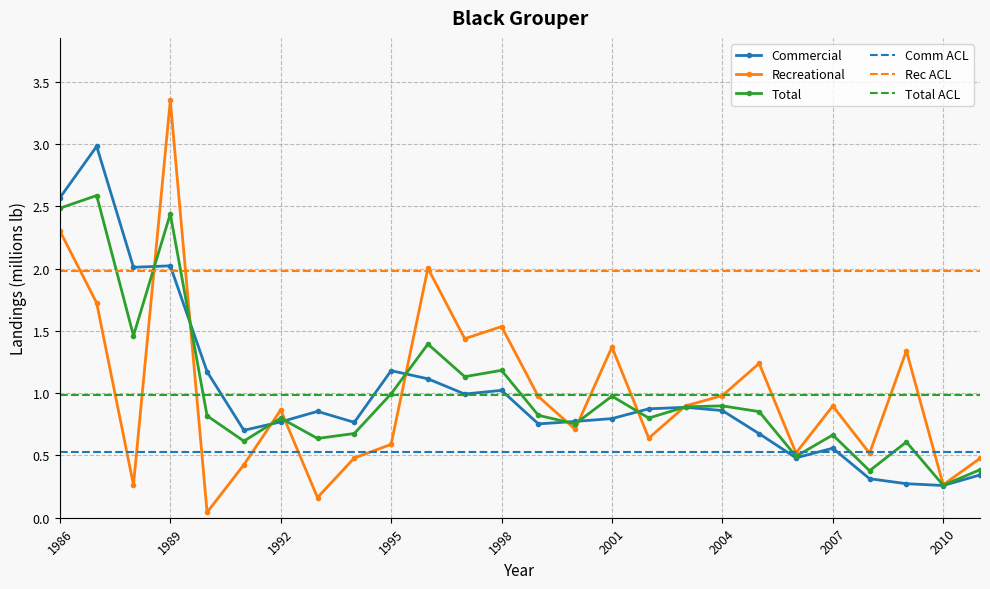

Which series has the largest total across all categories?

Rec ACL